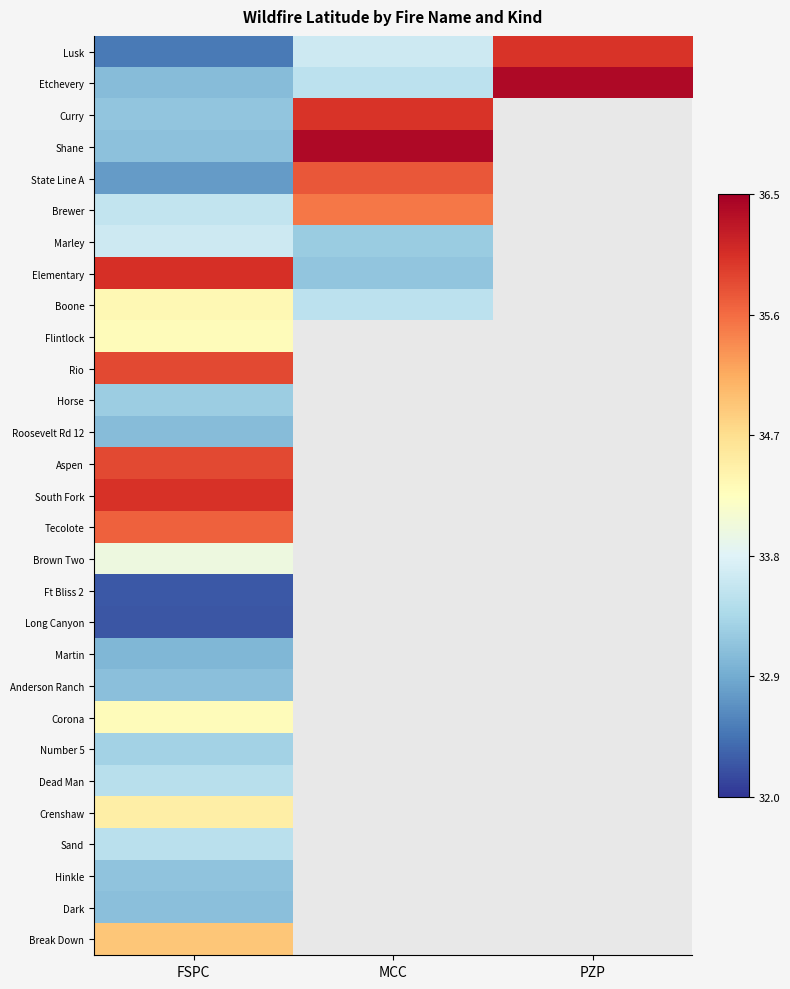

Which category has the highest value in the Ft Bliss 2 series?

FSPC